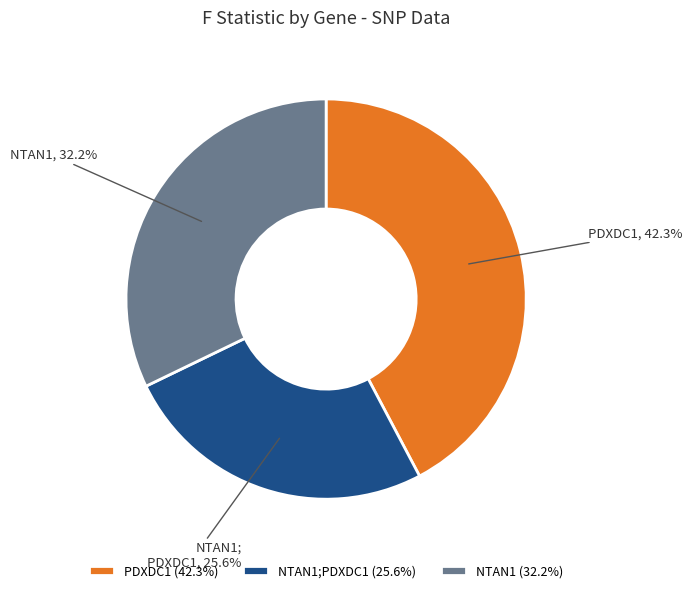

How much of the chart is everything except NTAN1;PDXDC1 (25.6%)?

74.4%